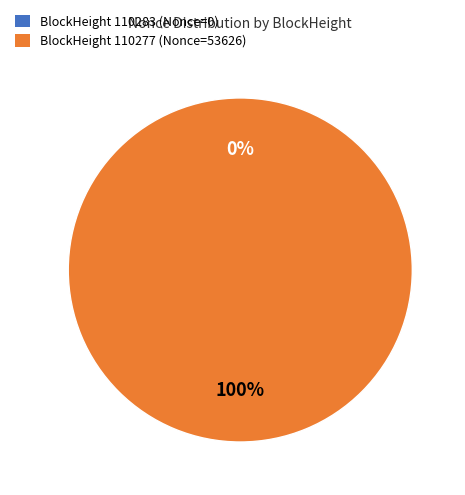

Which category accounts for the majority?

110277